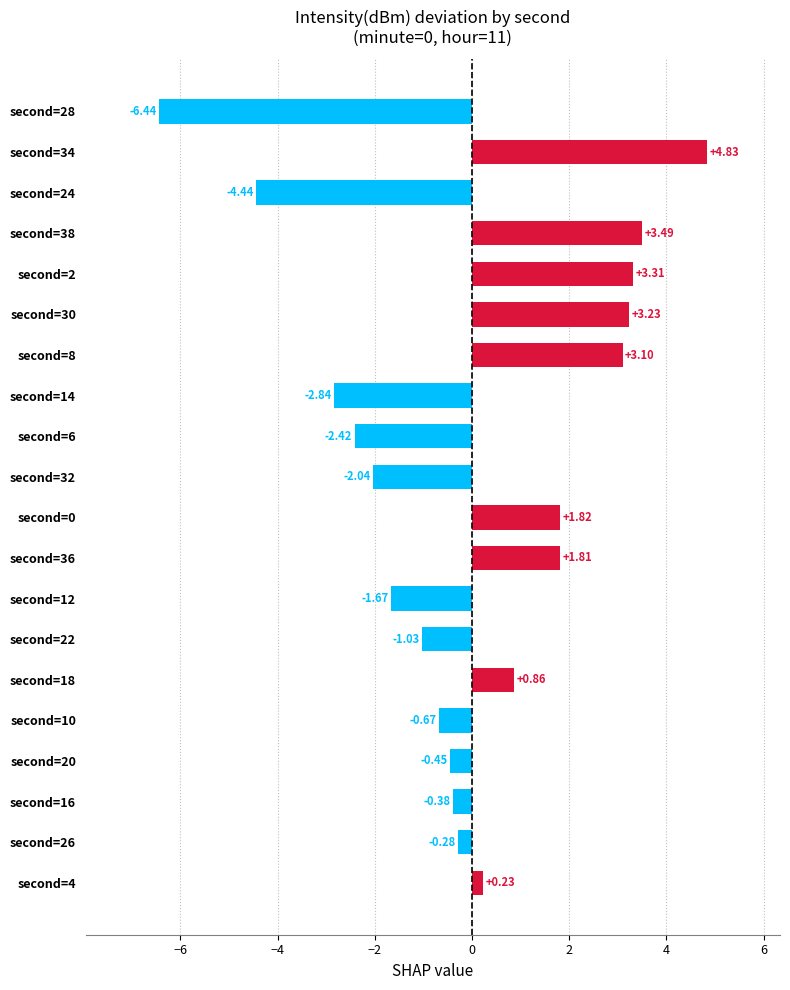

Between second=34 and second=24, which is larger?

second=34